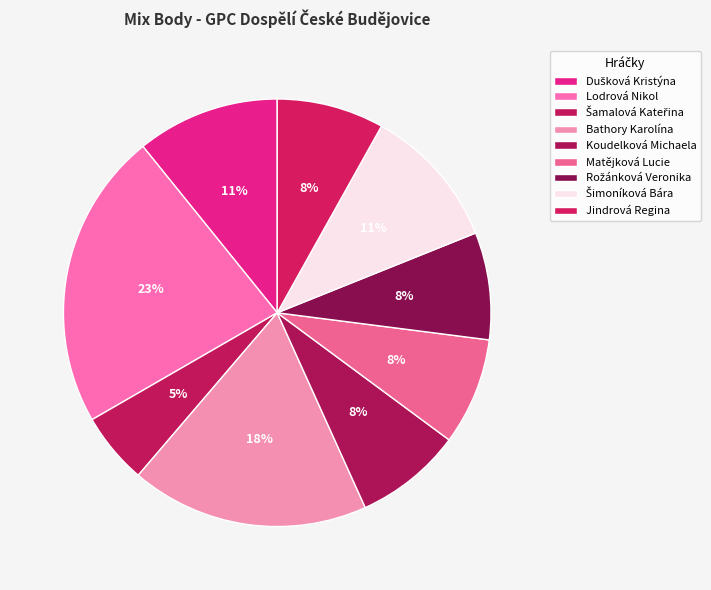

How many segments does this pie chart have?

9